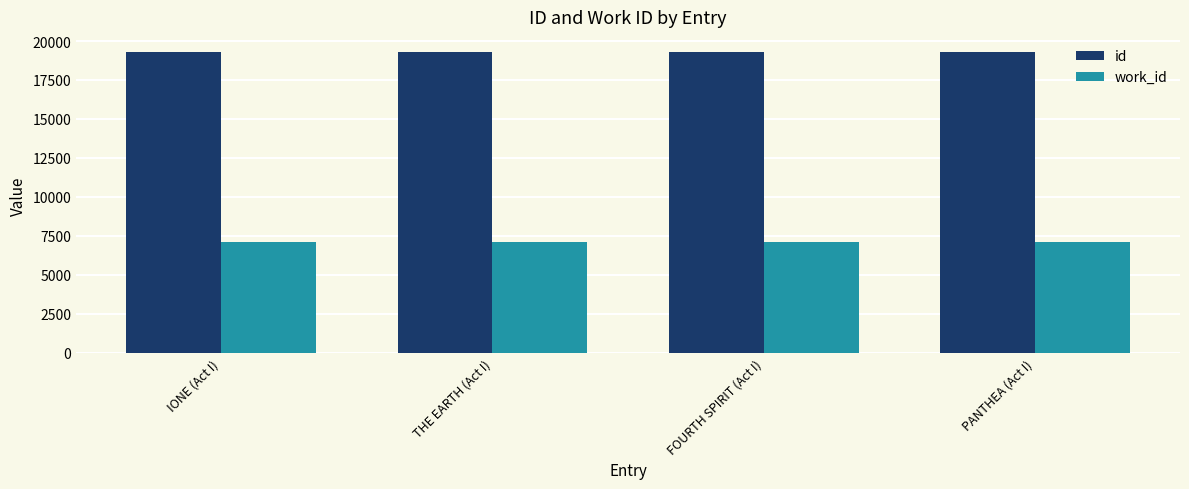

How many series are shown in this chart?

2